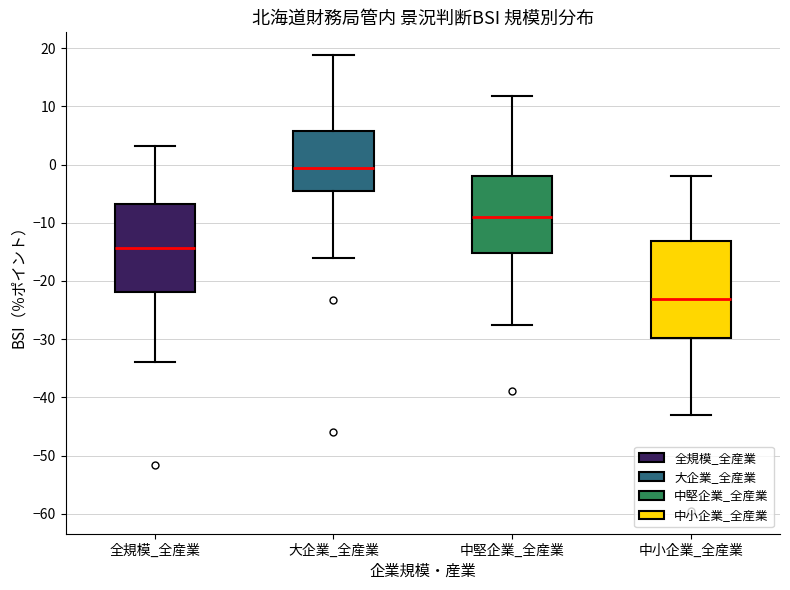

Where does the upper whisker of the box for 全規模_全産業 end on the y-axis? The values are not printed on the chart, so give them approximately, as read against the axis.

3